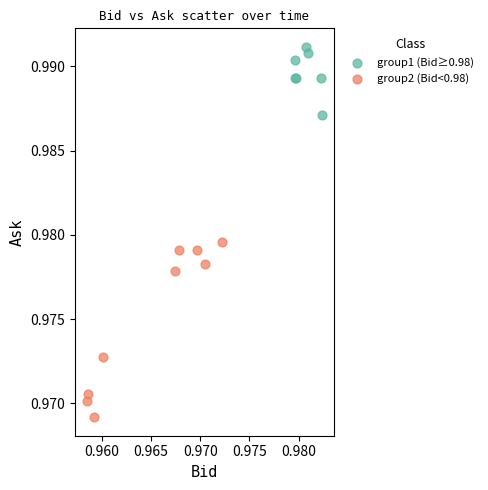

Which series has the widest spread of Y values?

group2 (Bid<0.98)